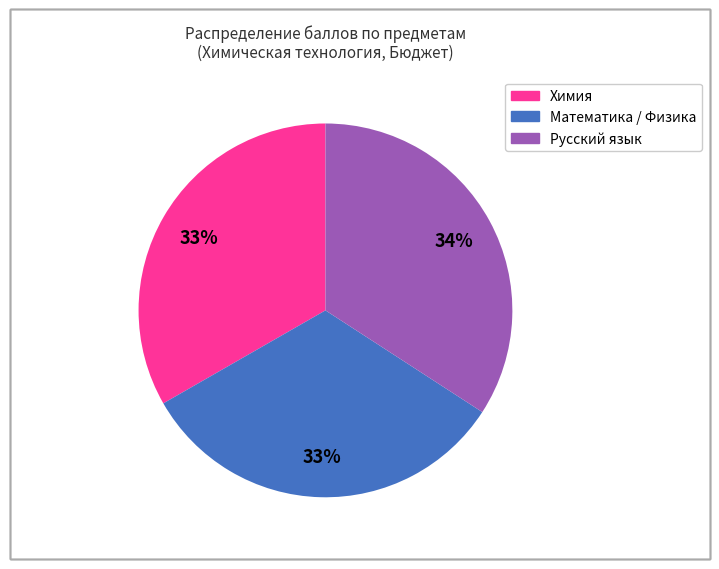

What is the largest slice in the pie chart?

Русский язык